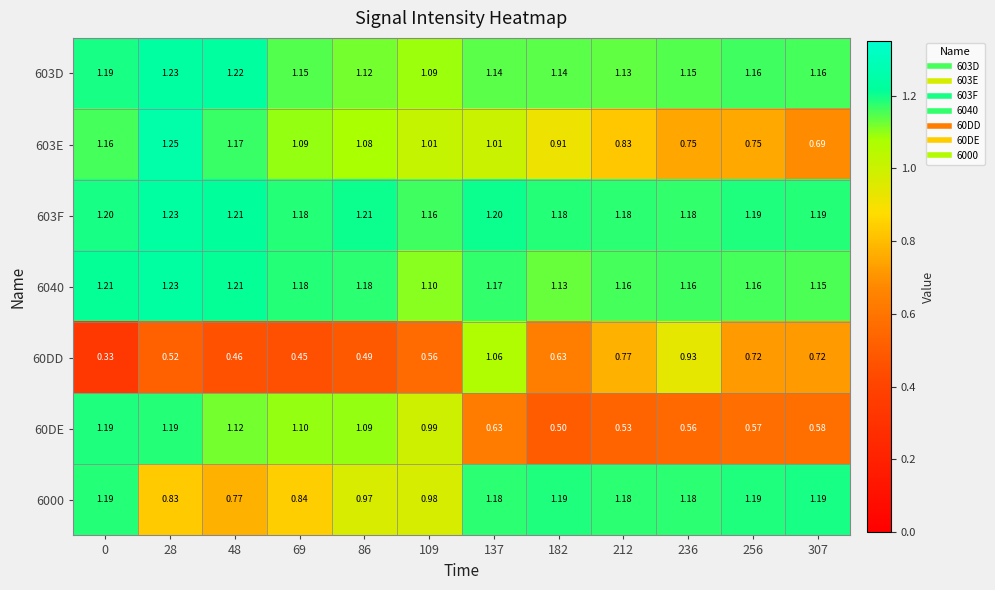

Is the value of 60DD at 0 greater than the value of 6000 at 212?

No